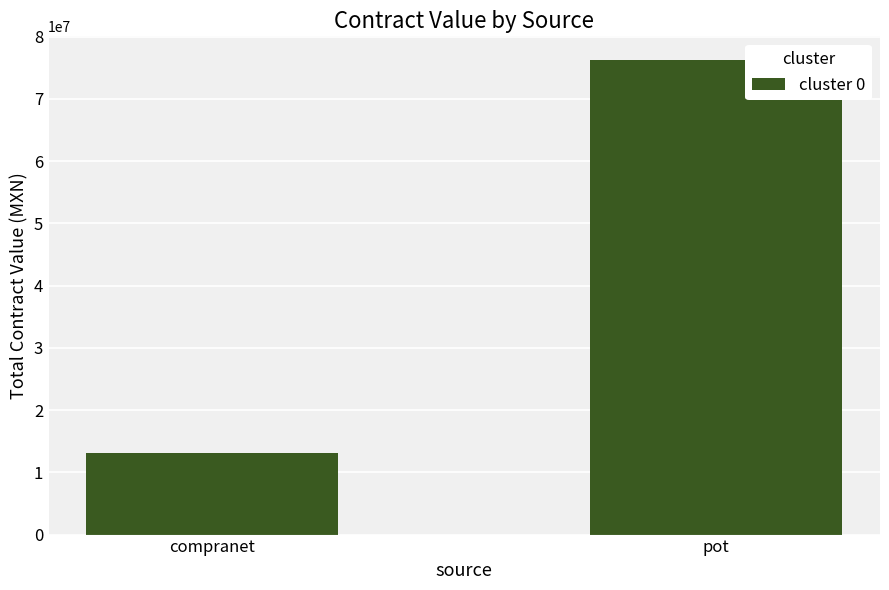

Reading right to left, what are all the values shown in this chart?

pot=76220168.3	compranet=13175172.5